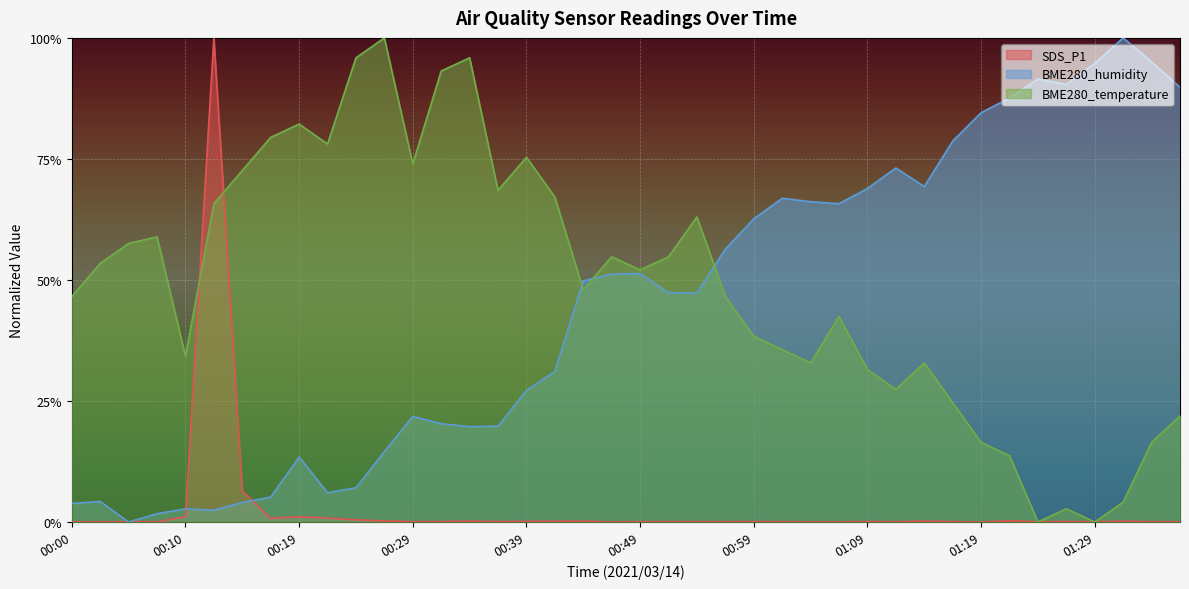

True or false: BME280_humidity and BME280_temperature intersect in this chart.

True